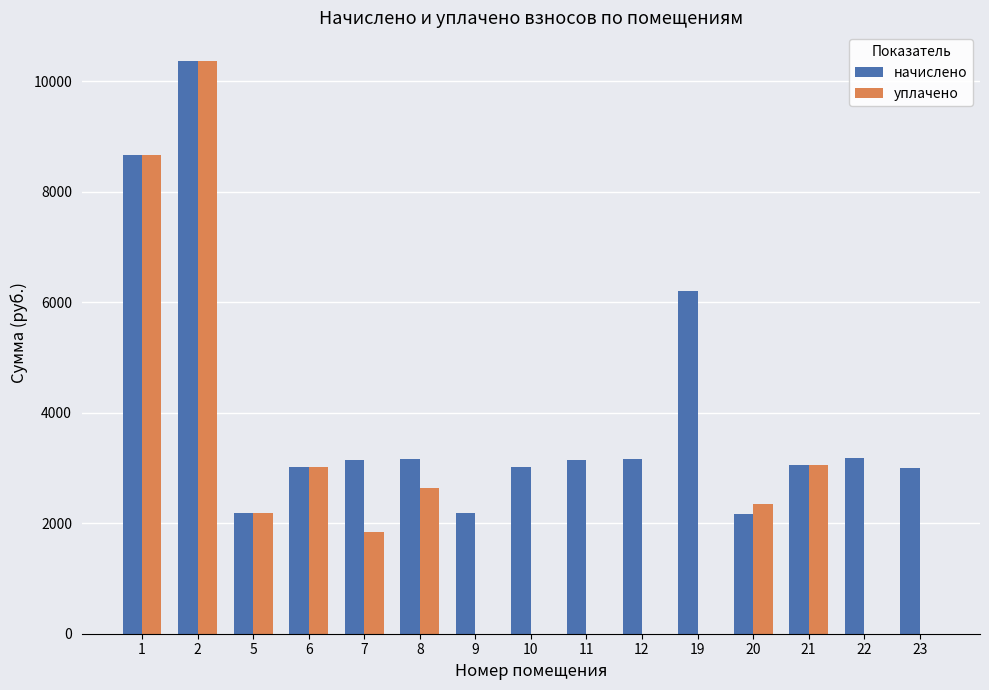

The value of начислено at 20 is 3800.4. True or false?

False